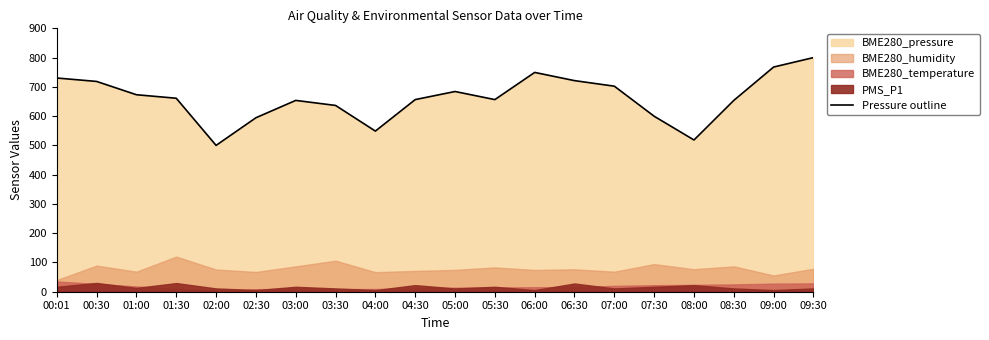

The Pressure outline series shows 1131.3 at 08:30. True or false?

False